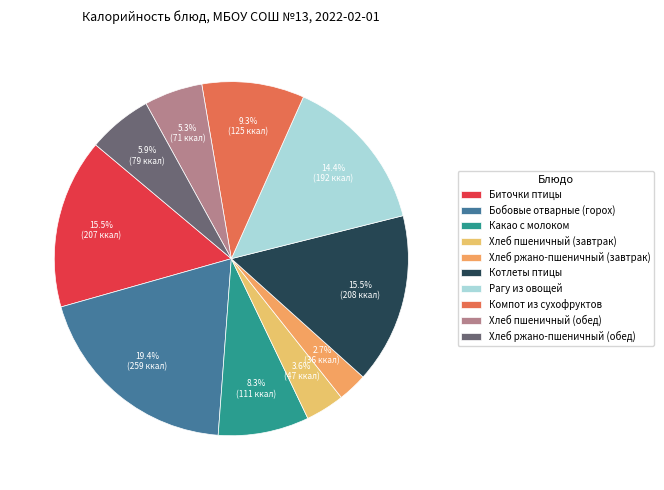

Which slice is the largest?

Бобовые отварные (горох)